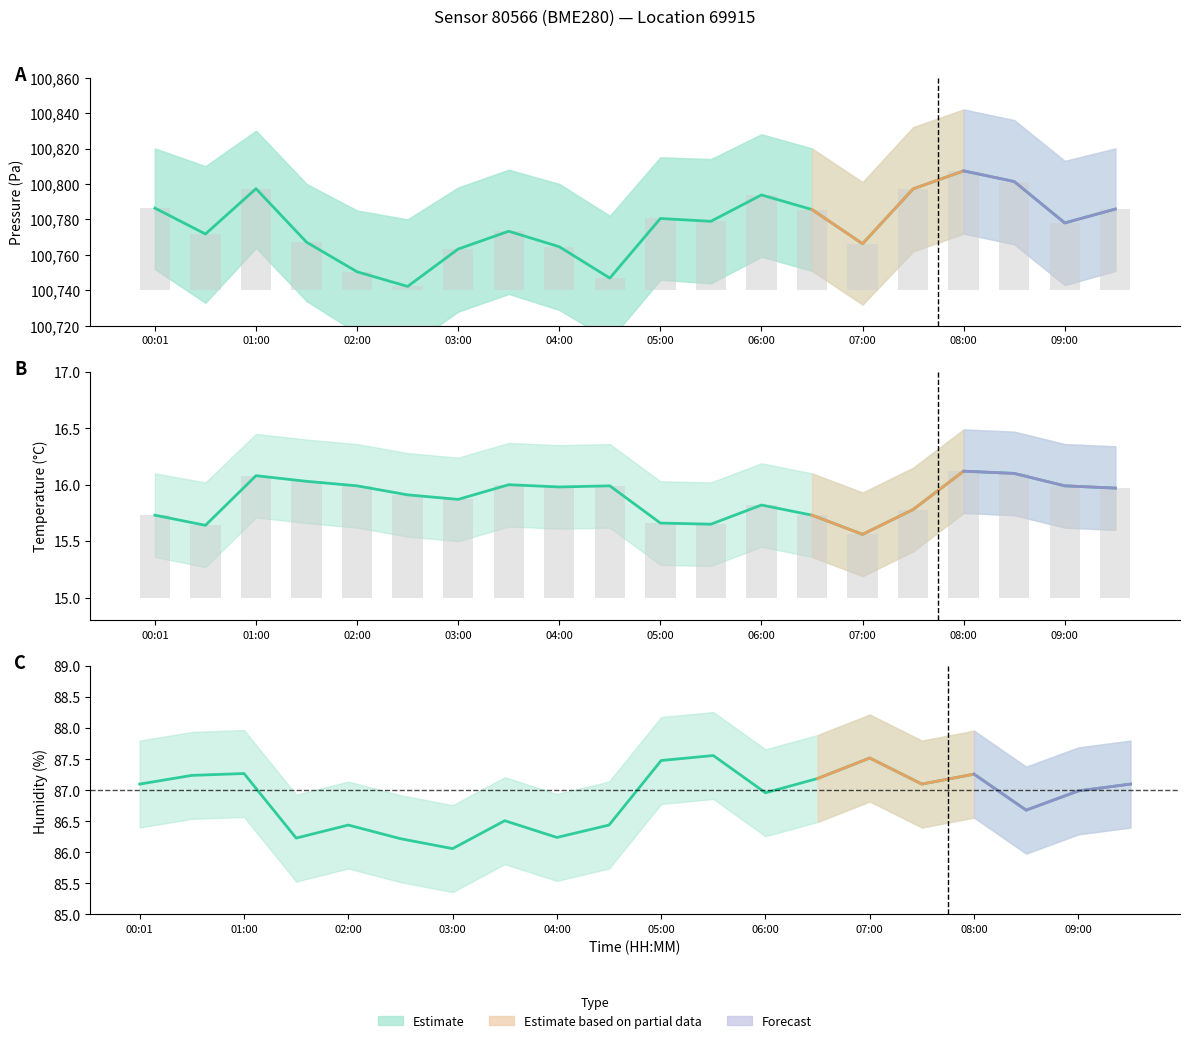

What is the label of the 18th bar from the left?

08:30